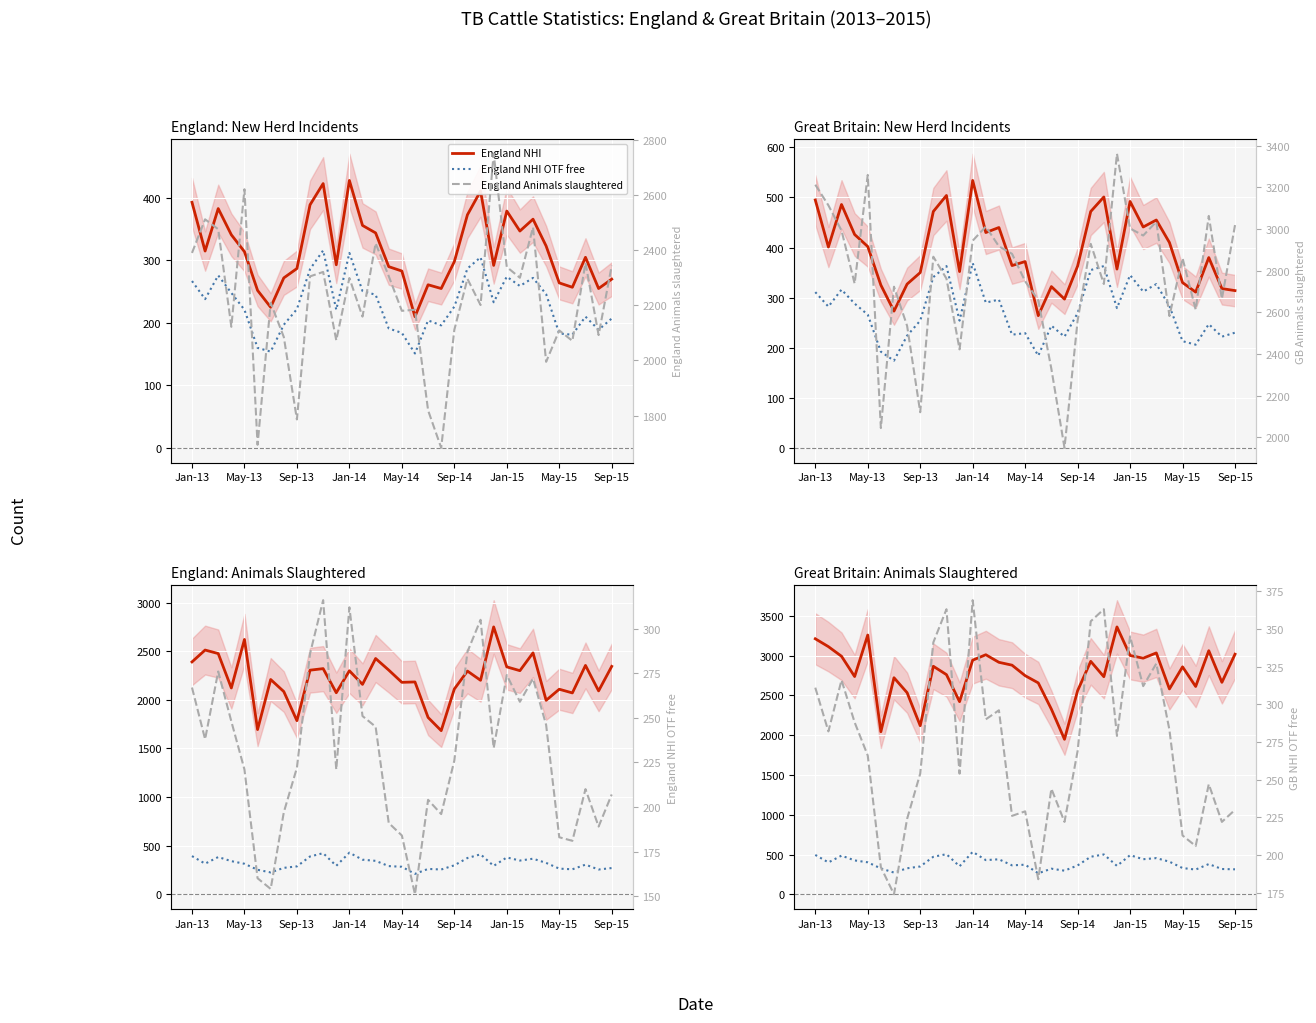

Which series has the largest range (max minus min)?

GB Animals slaughtered